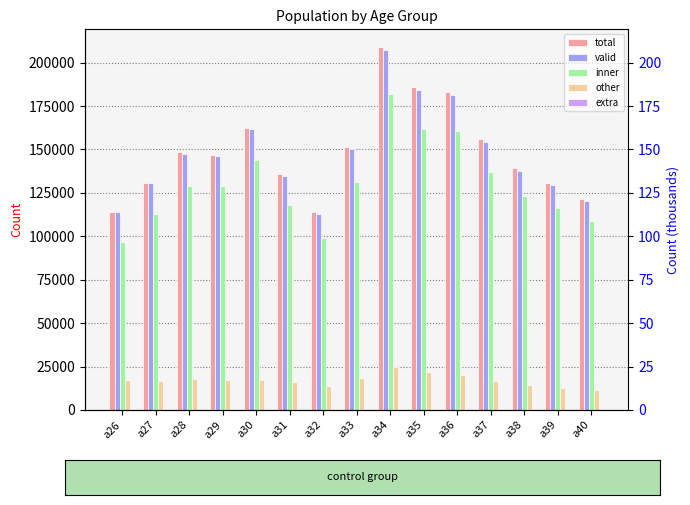

Are the bars grouped side by side (vs. stacked)?

Yes